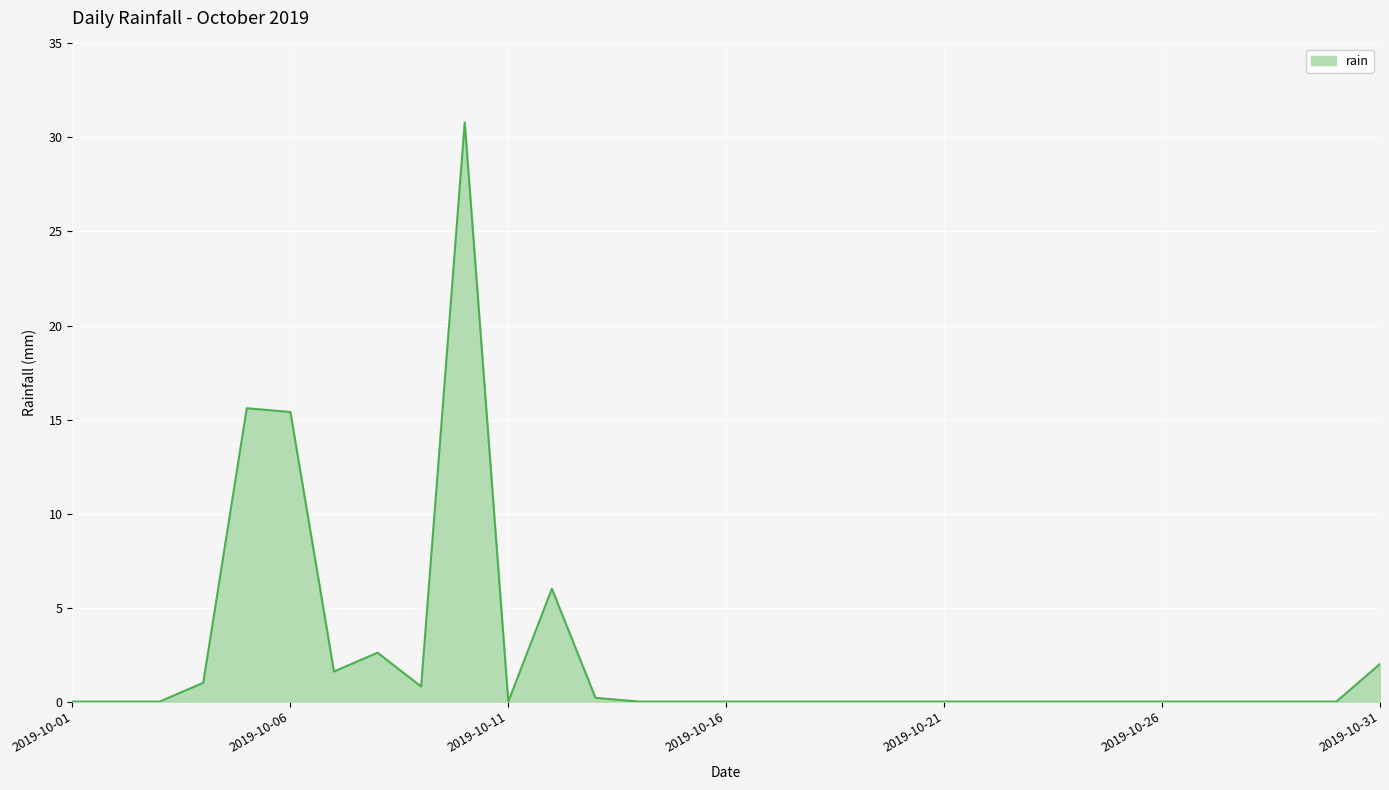

What is the difference between the maximum and minimum values?

30.8